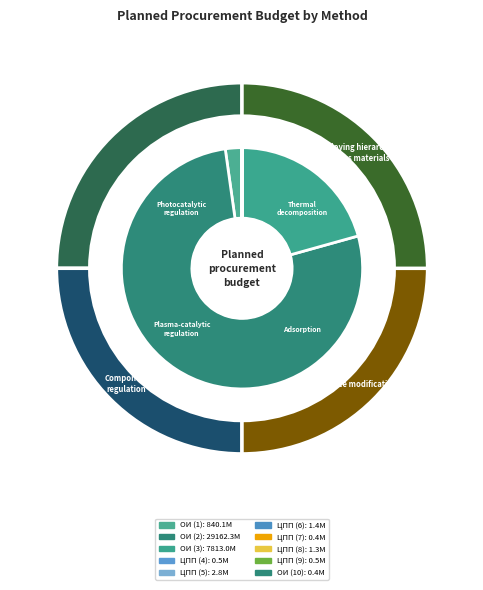

How many segments does this pie chart have?

10